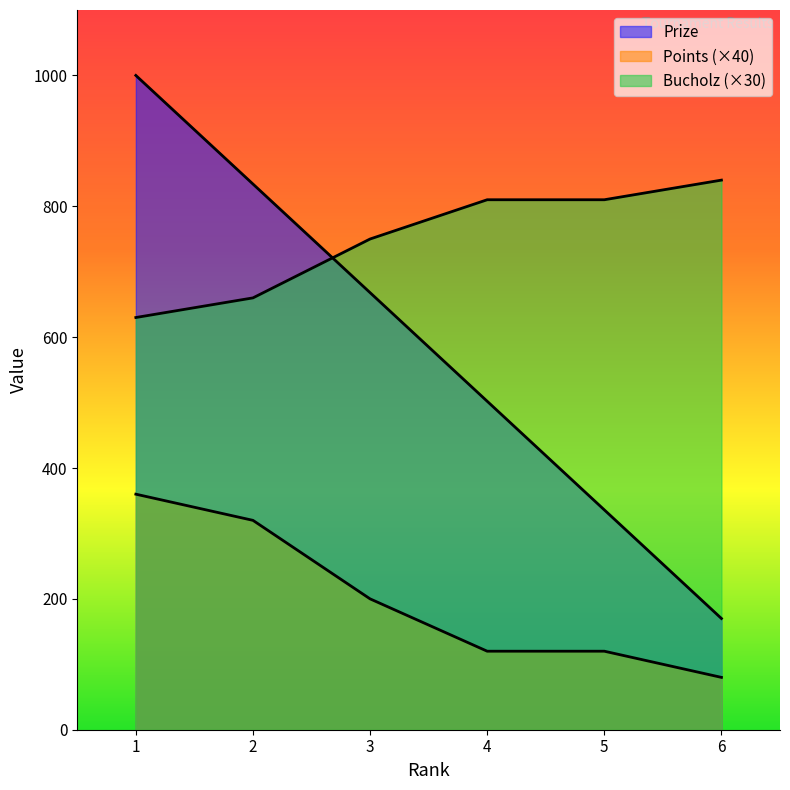

True or false: Points and Bucholz intersect in this chart.

False